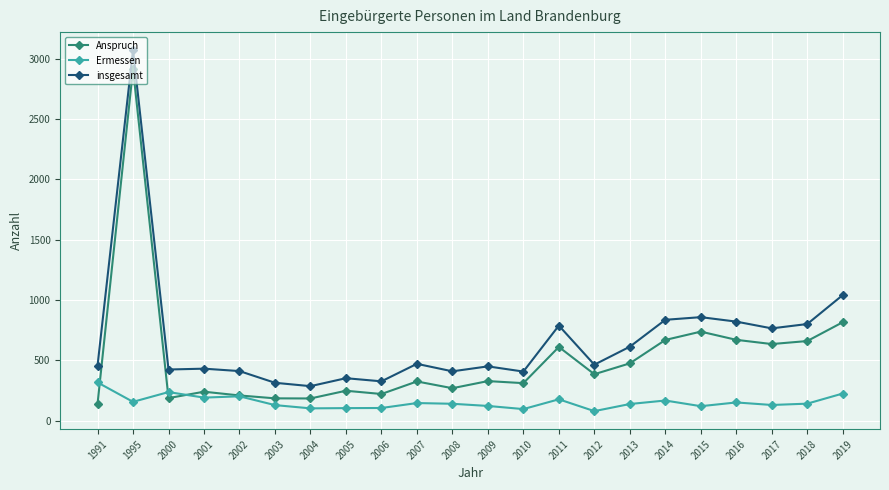

List the series in order of their overall mean, lowest first.

Ermessen, Anspruch, insgesamt